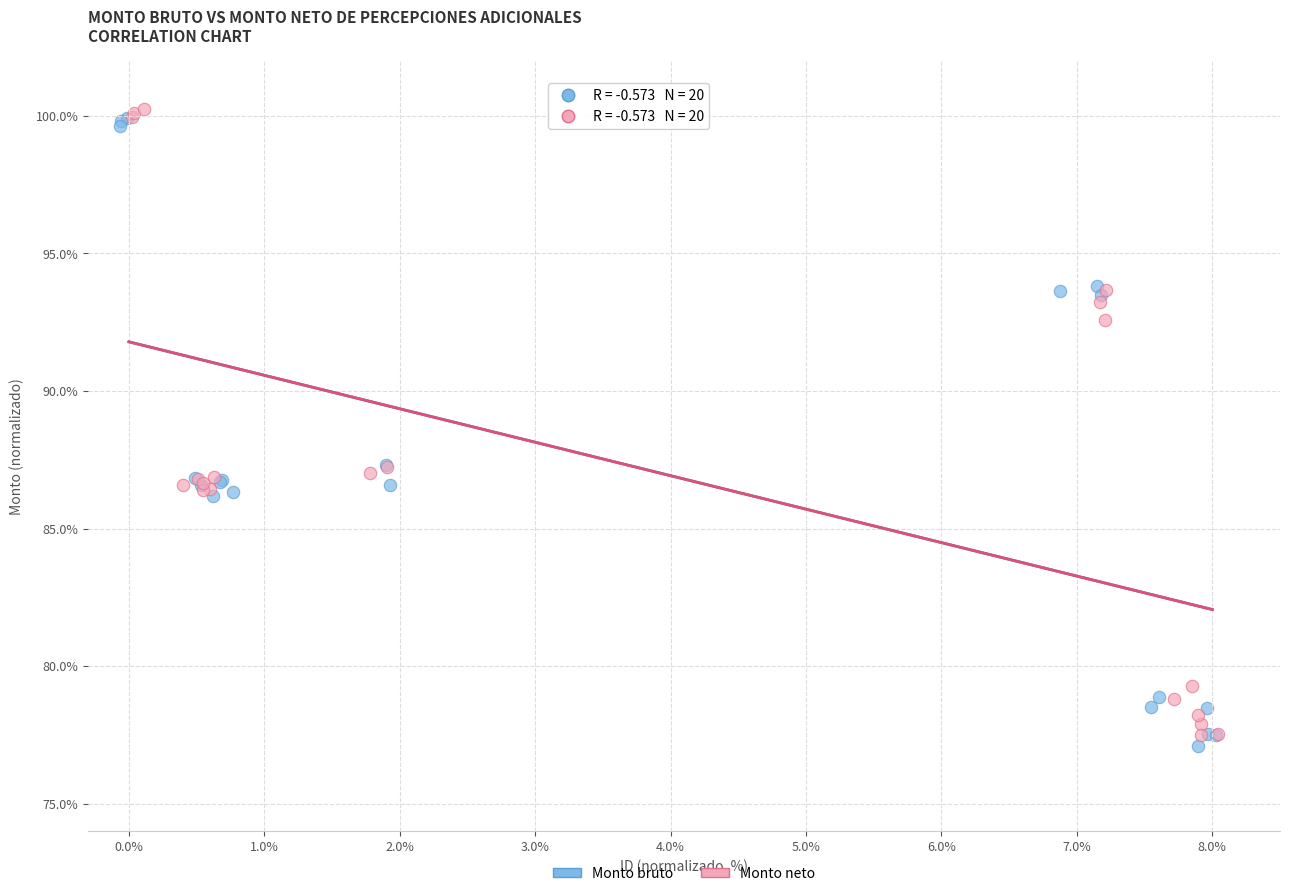

Which series contains the lowest Y value?

Monto bruto